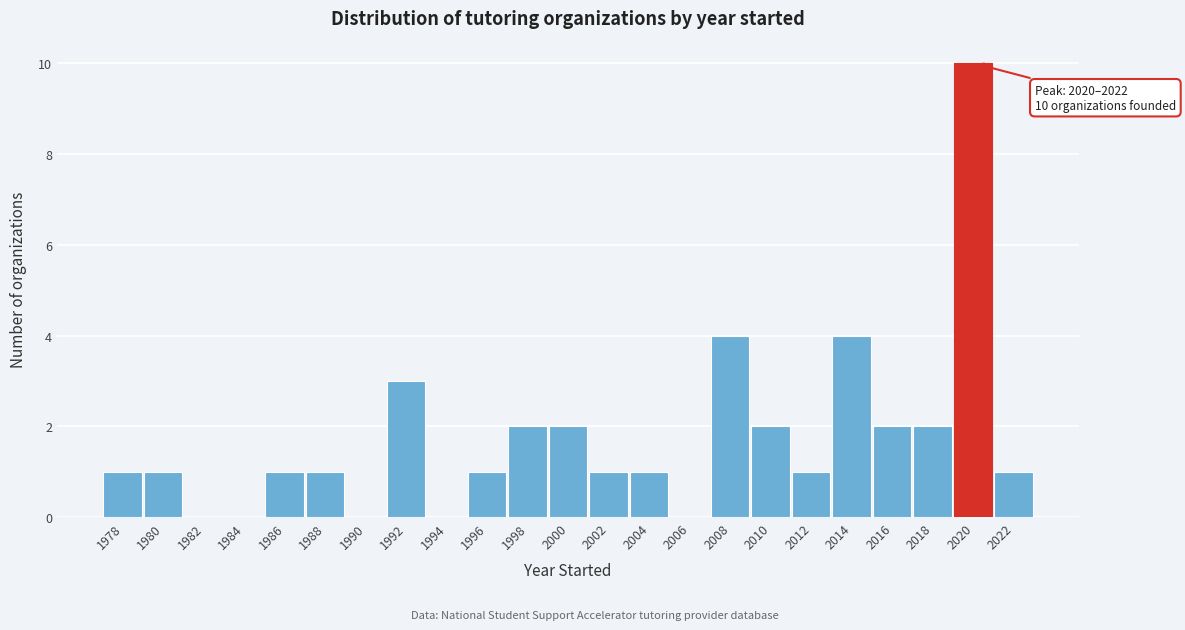

Reading right to left, extract all data points from this chart.

2022=1	2020=10	2018=2	2016=2	2014=4	2012=1	2010=2	2008=4	2006=0	2004=1	2002=1	2000=2	1998=2	1996=1	1994=0	1992=3	1990=0	1988=1	1986=1	1984=0	1982=0	1980=1	1978=1